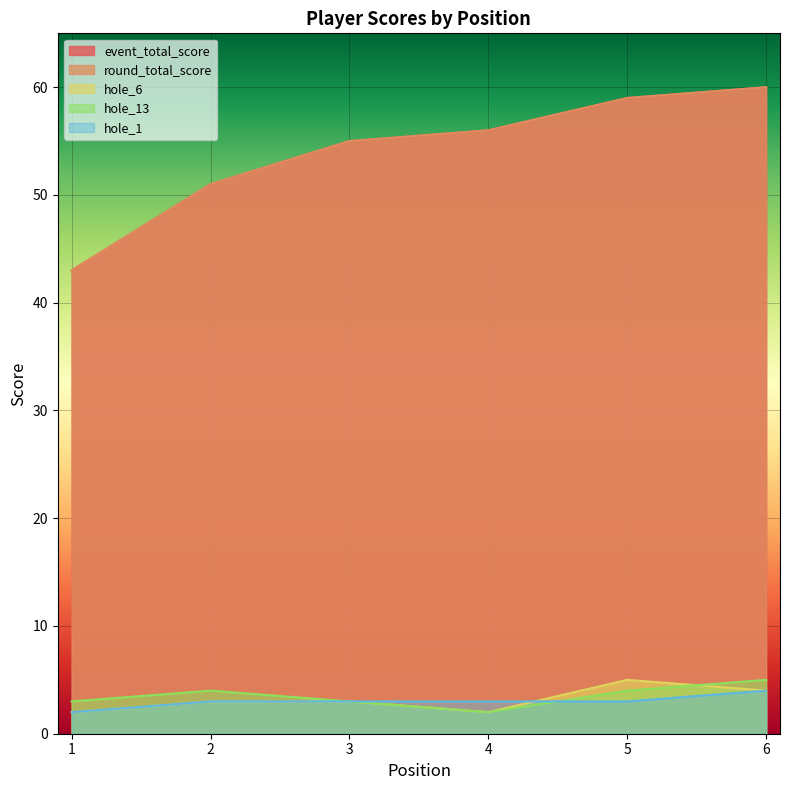

Does the chart display data point markers on the line(s)?

No